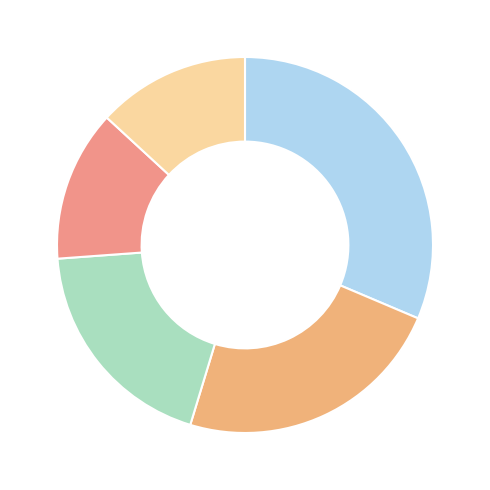

How many segments does this pie chart have?

5